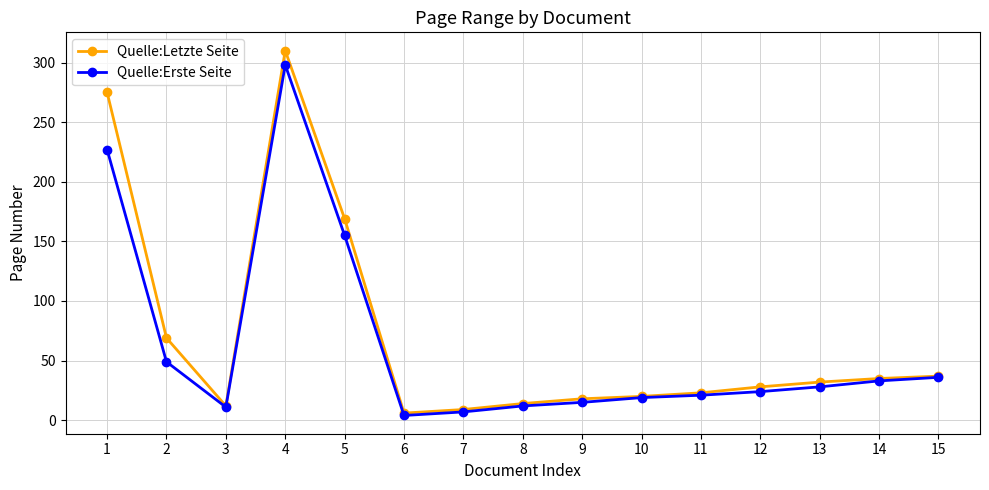

What are all the series names shown in the legend?

Quelle:Letzte Seite, Quelle:Erste Seite